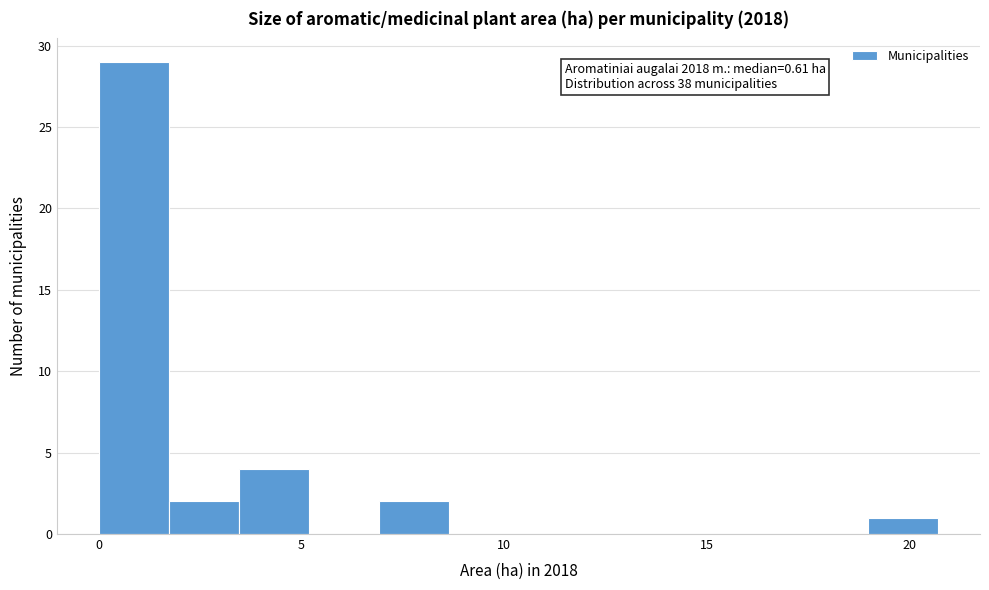

Read against the x-axis, roughly where is the centre of the tallest bar?

1.0